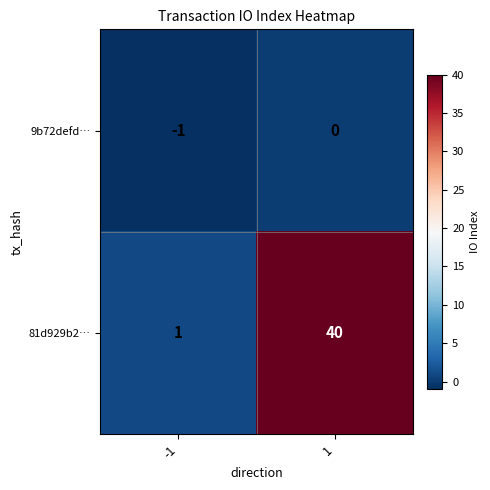

Reading left to right, what are all the values shown in this chart?

9b72defd…: -1	0
81d929b2…: 1	40